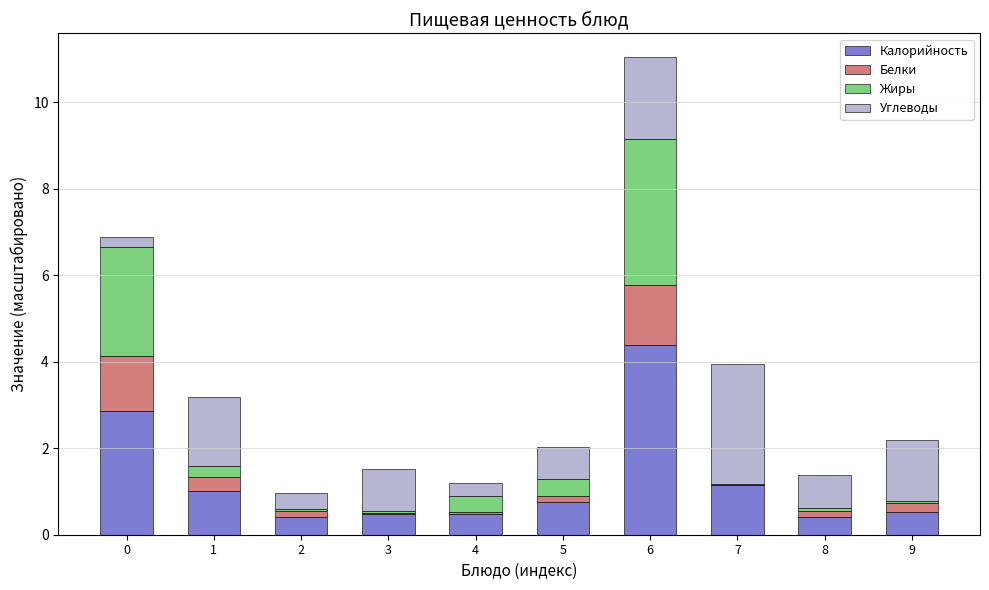

Are the bars grouped side by side (vs. stacked)?

No